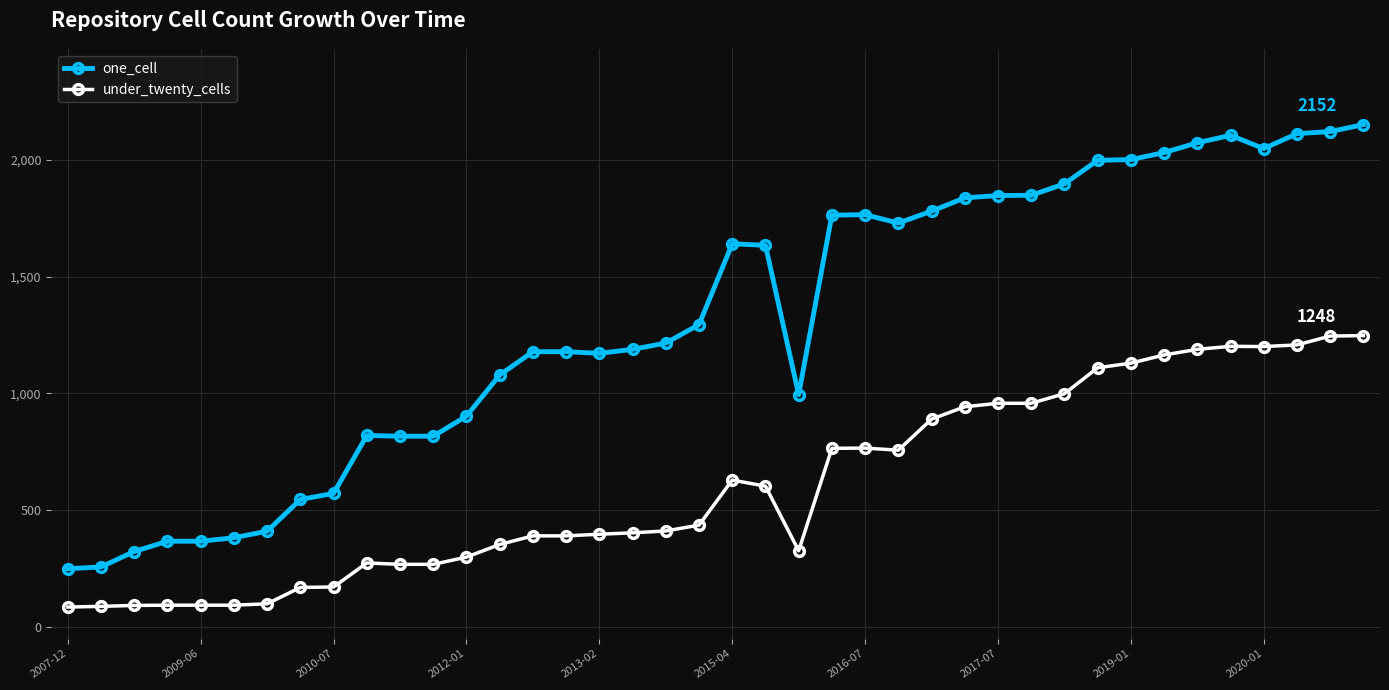

What is the difference between the maximum and minimum values in the under_twenty_cells series?

1163